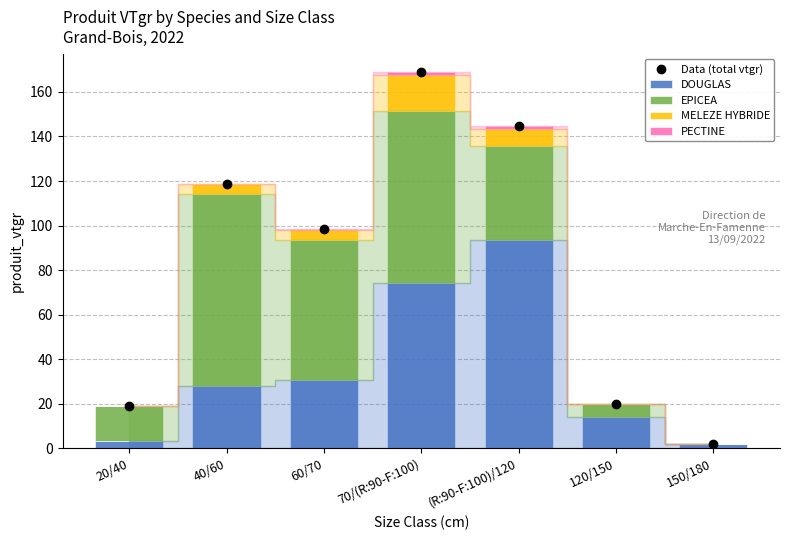

Reading left to right, extract all data points from this chart.

Data (total vtgr): 18.8	118.5	98.5	168.7	144.8	19.9	2.1
DOUGLAS: 3.4	27.8	30.8	74.1	93.6	13.9	2.1
EPICEA: 15.3	86.4	62.6	77.4	41.9	6.0	0.0
MELEZE HYBRIDE: 0.1	4.3	4.8	16.1	7.6	0.0	0.0
PECTINE: 0.0	0.0	0.3	1.1	1.7	0.0	0.0